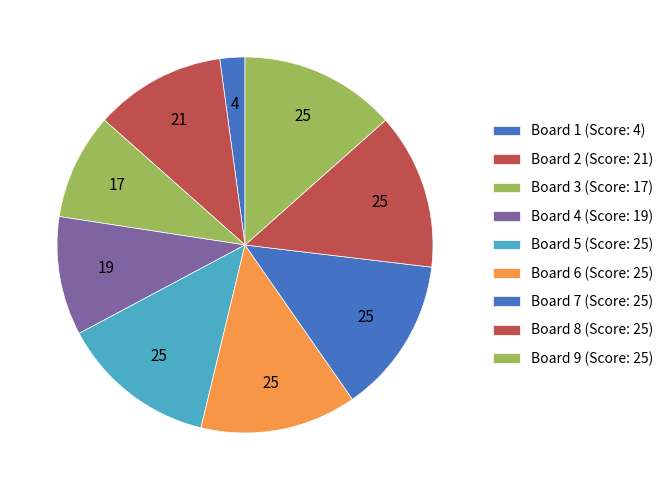

Combined, do Board 5 and Board 7 account for over 50%?

No